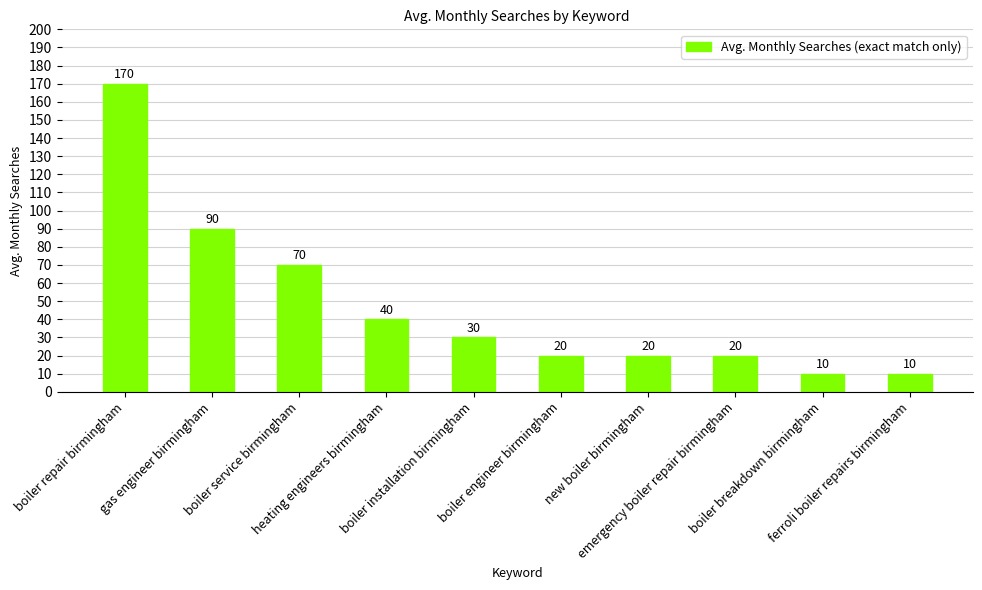

What is the change in value from heating engineers birmingham to ferroli boiler repairs birmingham?

-30